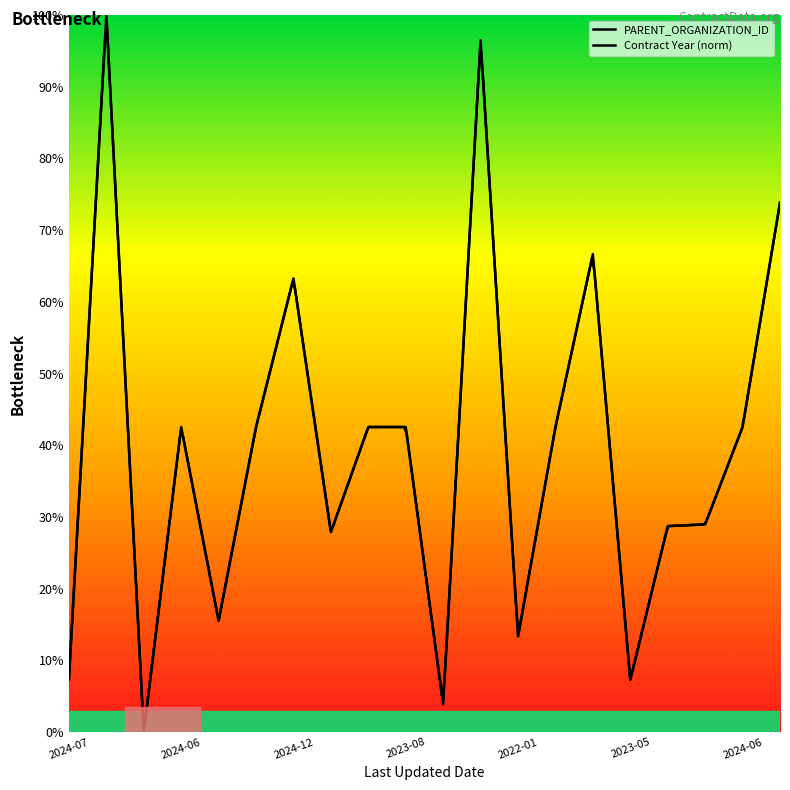

Which has a higher value, 2024-04-08 or 2024-03-18?

2024-04-08